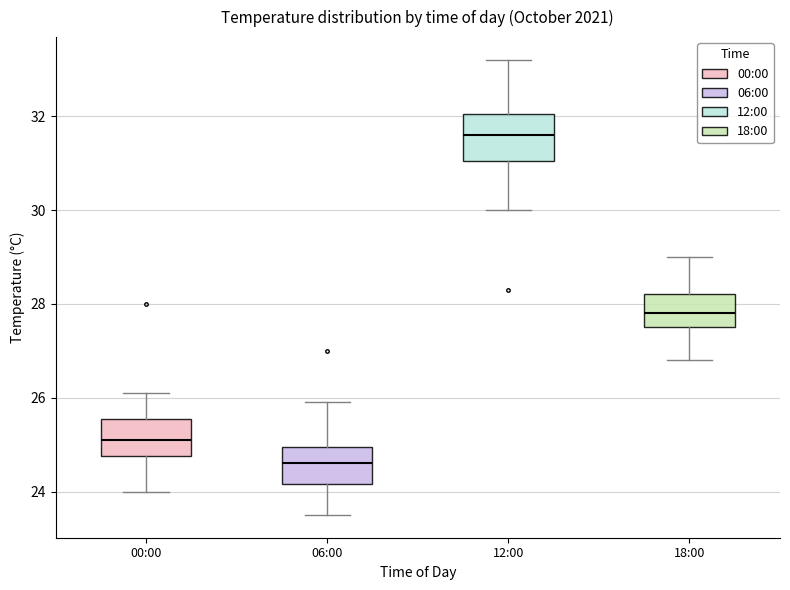

Where does the lower whisker of the box for 18:00 end on the y-axis? The values are not printed on the chart, so give them approximately, as read against the axis.

26.8